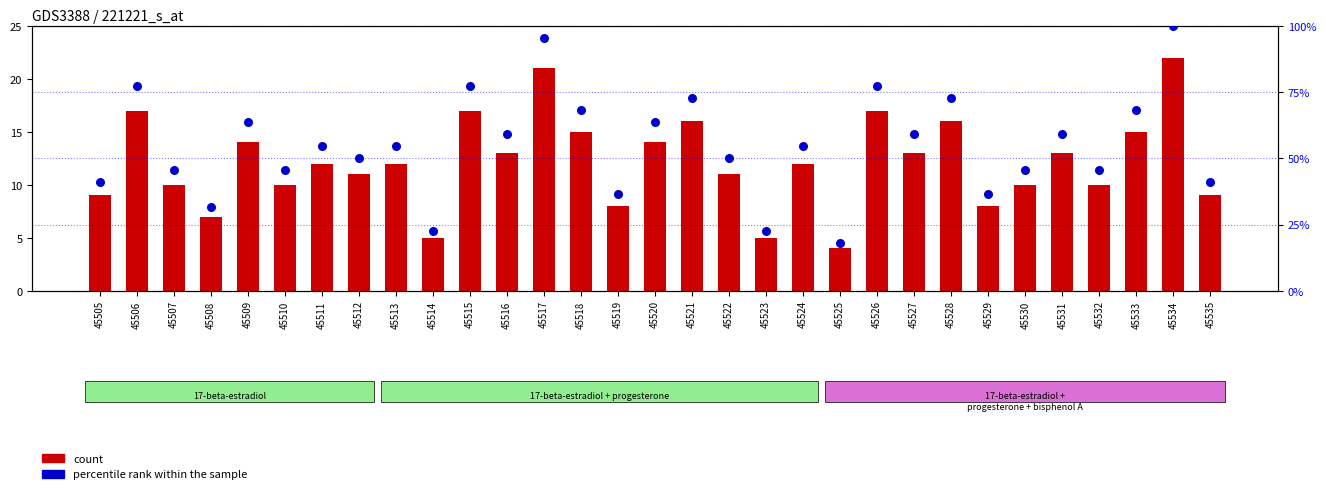

Is the value of count at 45510 greater than the value of percentile rank within the sample at 45534?

No